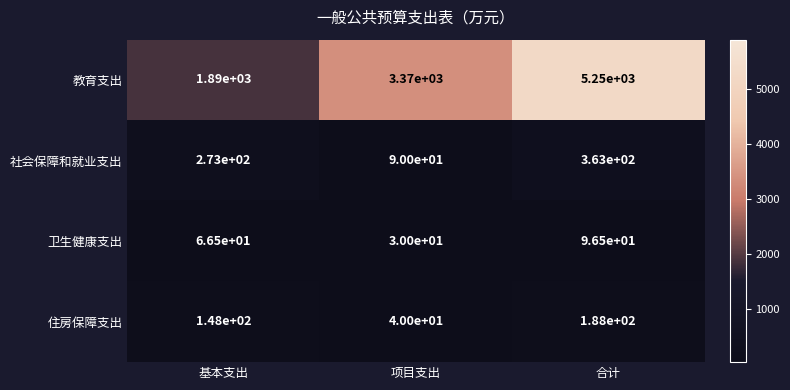

Reading left to right, extract all data points from this chart.

教育支出: 基本支出=1890.0	项目支出=3370.0	合计=5250.0
社会保障和就业支出: 基本支出=273.0	项目支出=90.0	合计=363.0
卫生健康支出: 基本支出=66.5	项目支出=30.0	合计=96.5
住房保障支出: 基本支出=148.0	项目支出=40.0	合计=188.0